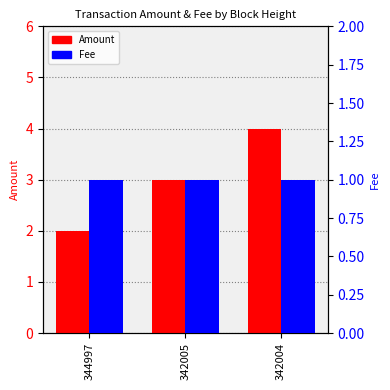

Which series has the widest spread of values?

Amount